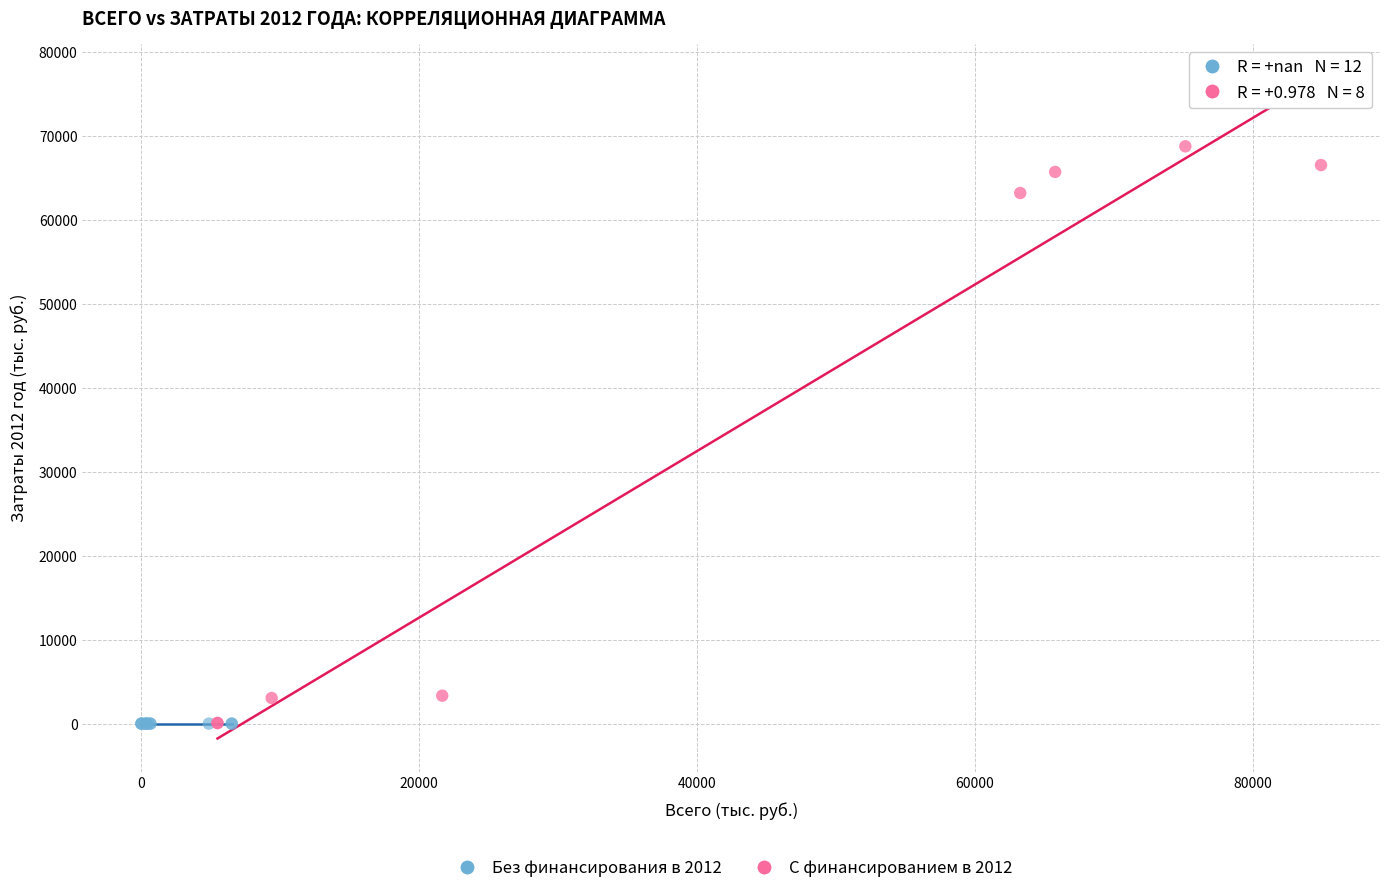

What are all the series names shown in the legend?

Без финансирования в 2012, С финансированием в 2012